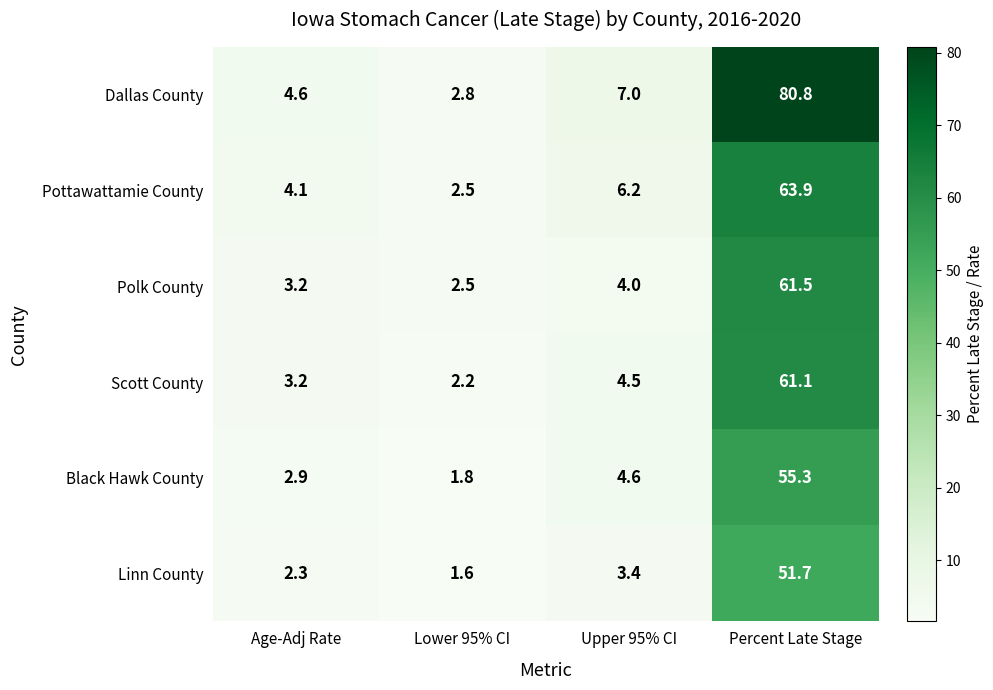

Is it true that Polk County equals 61.5 at Percent Late Stage?

True